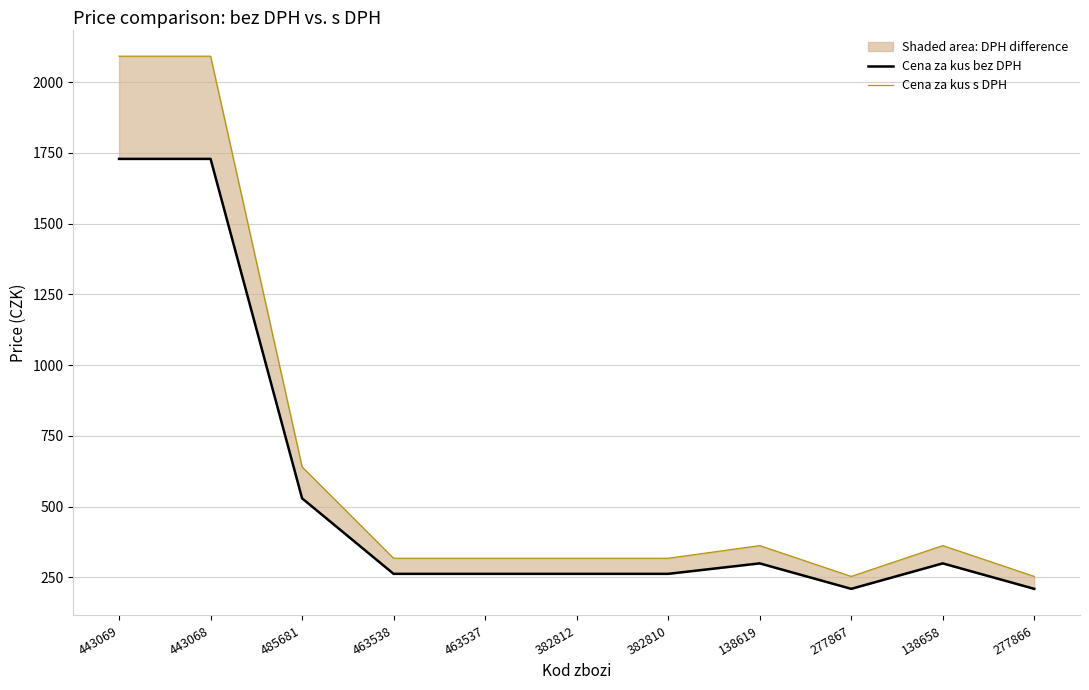

The value of Cena za kus bez DPH at 277867 is 361.8. True or false?

False